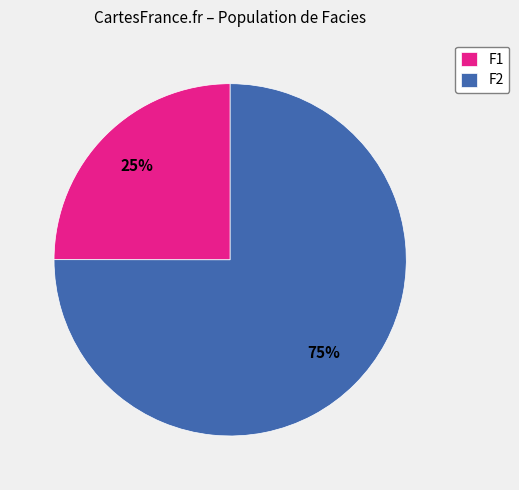

The F2 slice represents 75% of the pie. True or false?

True